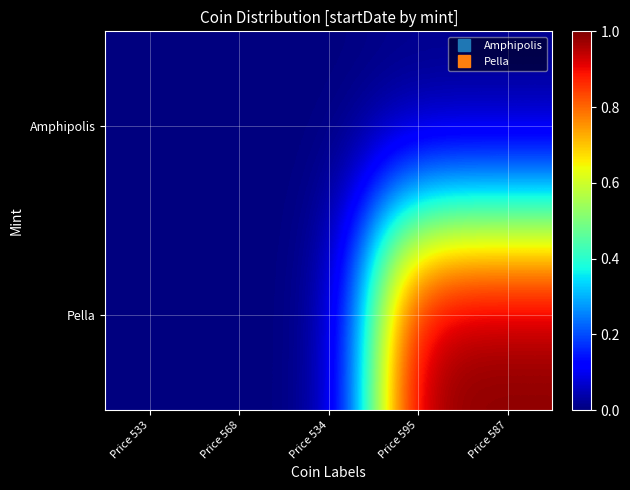

At how many categories does at least one series exceed 0?

2